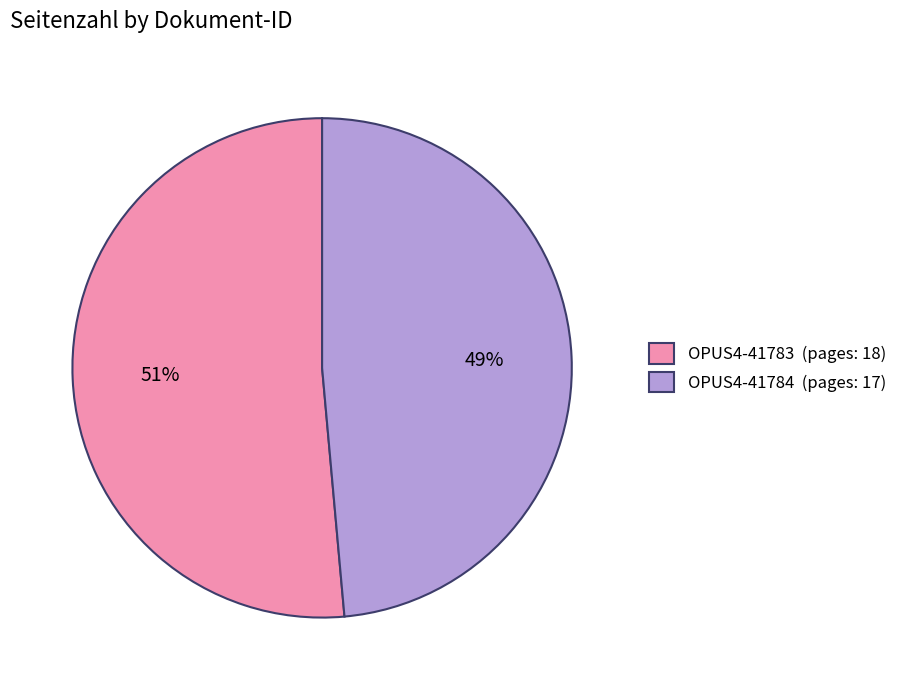

Between OPUS4-41783 (pages: 18) and OPUS4-41784 (pages: 17), which is larger?

OPUS4-41783 (pages: 18)